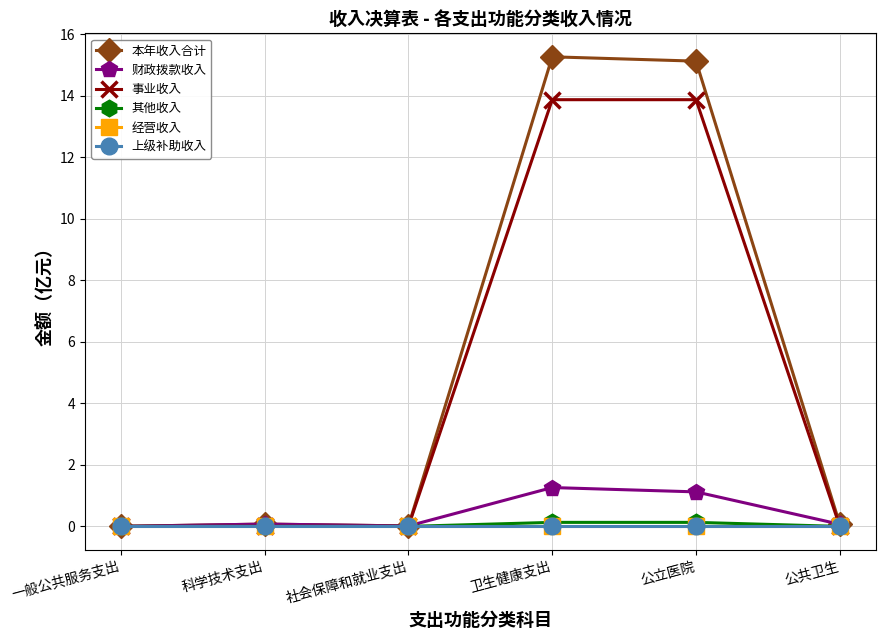

Reading left to right, extract all data points from this chart.

本年收入合计: 0.0	0.1	0.0	15.3	15.1	0.1
财政拨款收入: 0.0	0.1	0.0	1.3	1.1	0.1
事业收入: 0.0	0.0	0.0	13.9	13.9	0.0
其他收入: 0.0	0.0	0.0	0.1	0.1	0.0
经营收入: 0.0	0.0	0.0	0.0	0.0	0.0
上级补助收入: 0.0	0.0	0.0	0.0	0.0	0.0